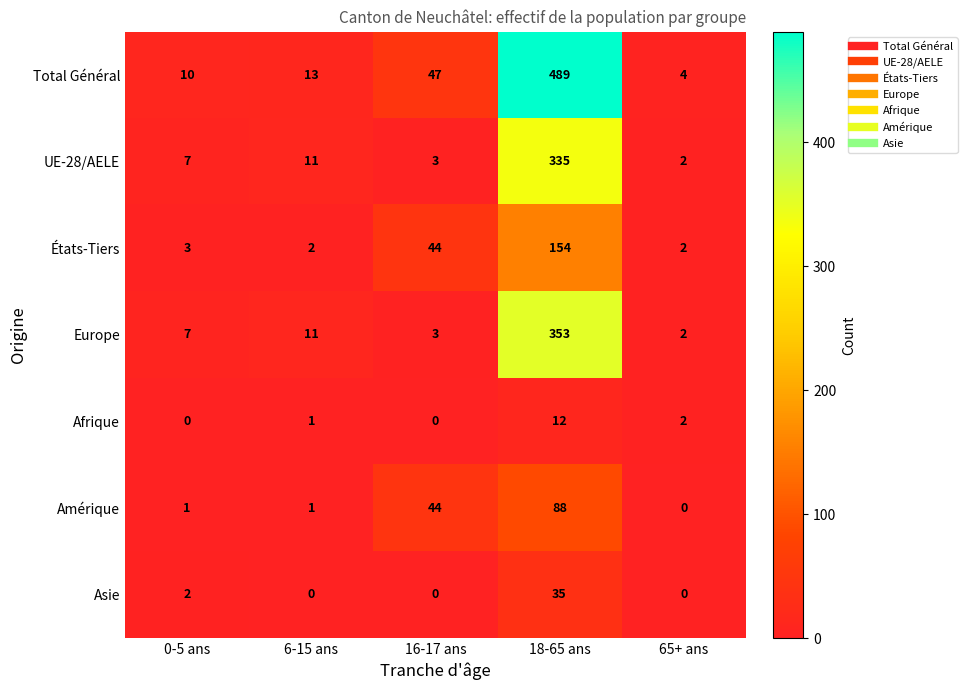

Is the value of UE-28/AELE at 6-15 ans greater than the value of Total Général at 16-17 ans?

No